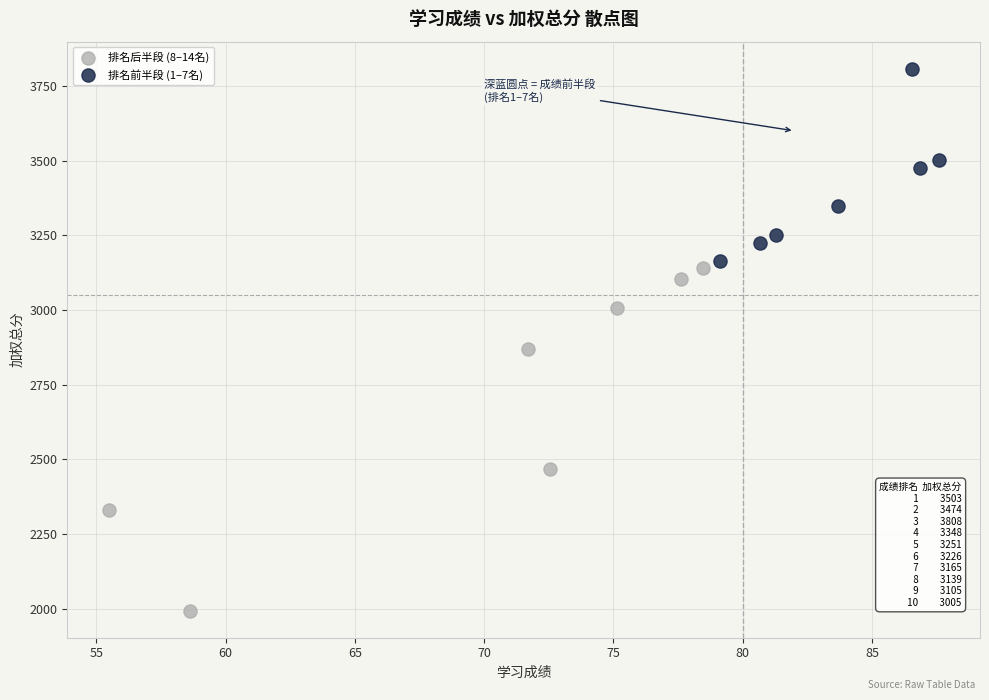

Which series contains the lowest Y value?

排名后半段 (8–14名)